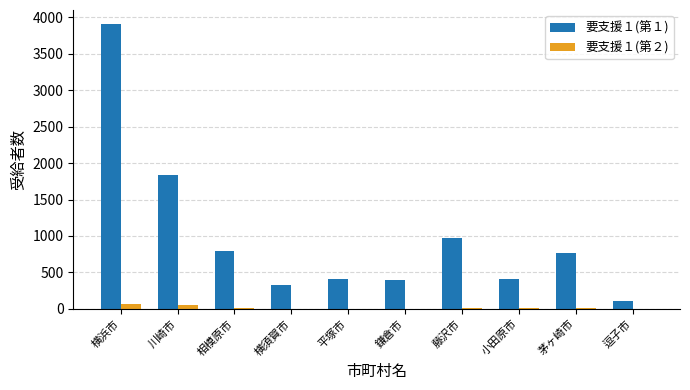

Which series has the largest total across all categories?

要支援１(第１)